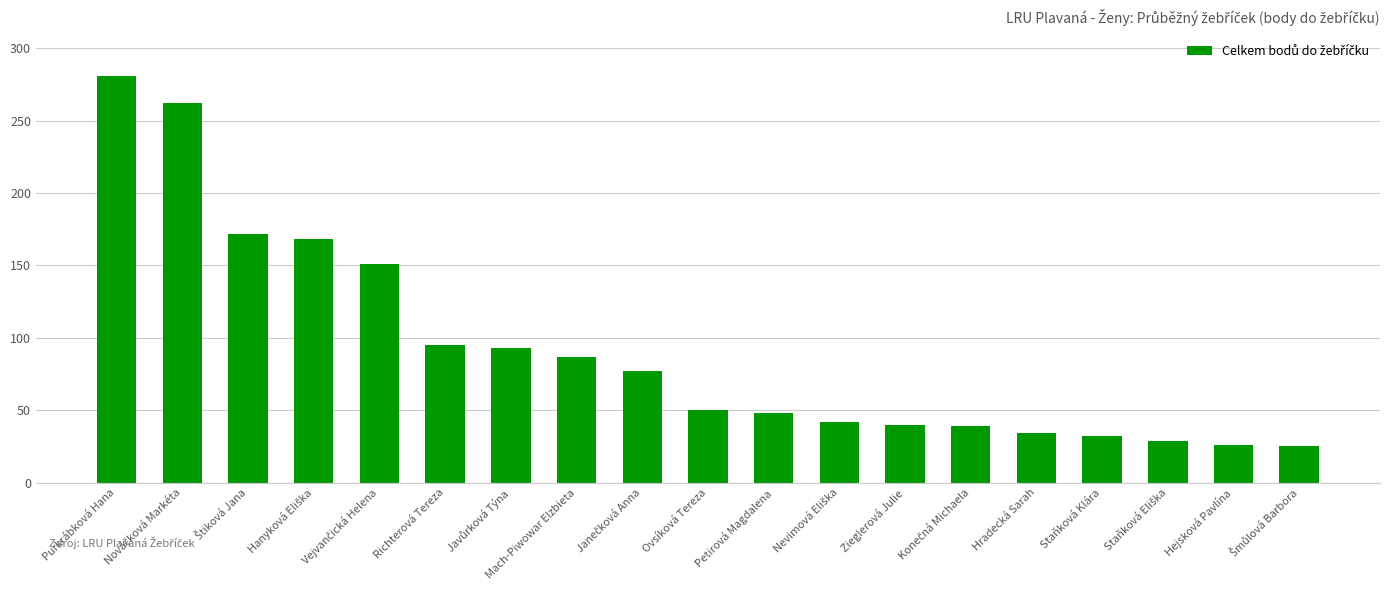

What is the ratio of the value at Petirová Magdalena to the value at Richterová Tereza?

0.5